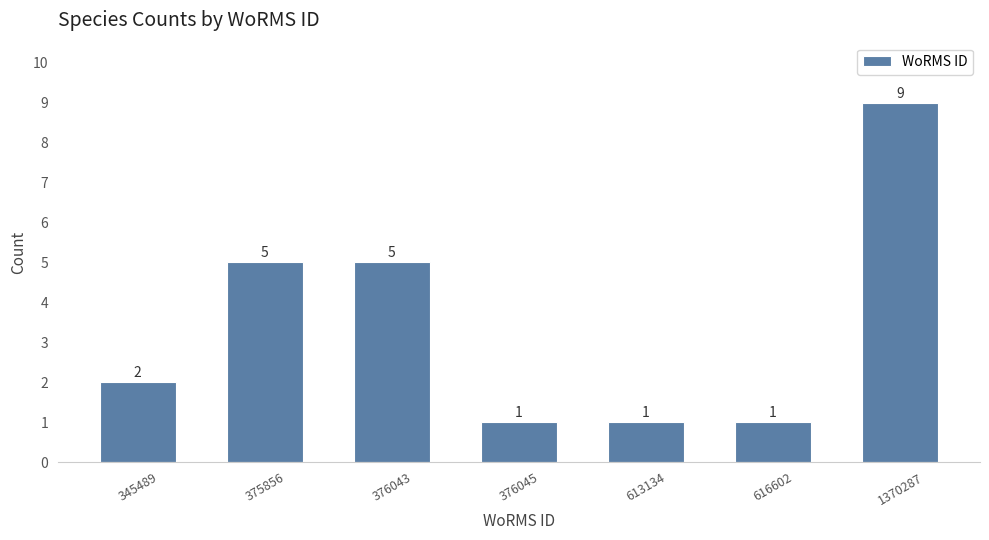

Reading left to right, transcribe all the data shown in this chart.

2	5	5	1	1	1	9